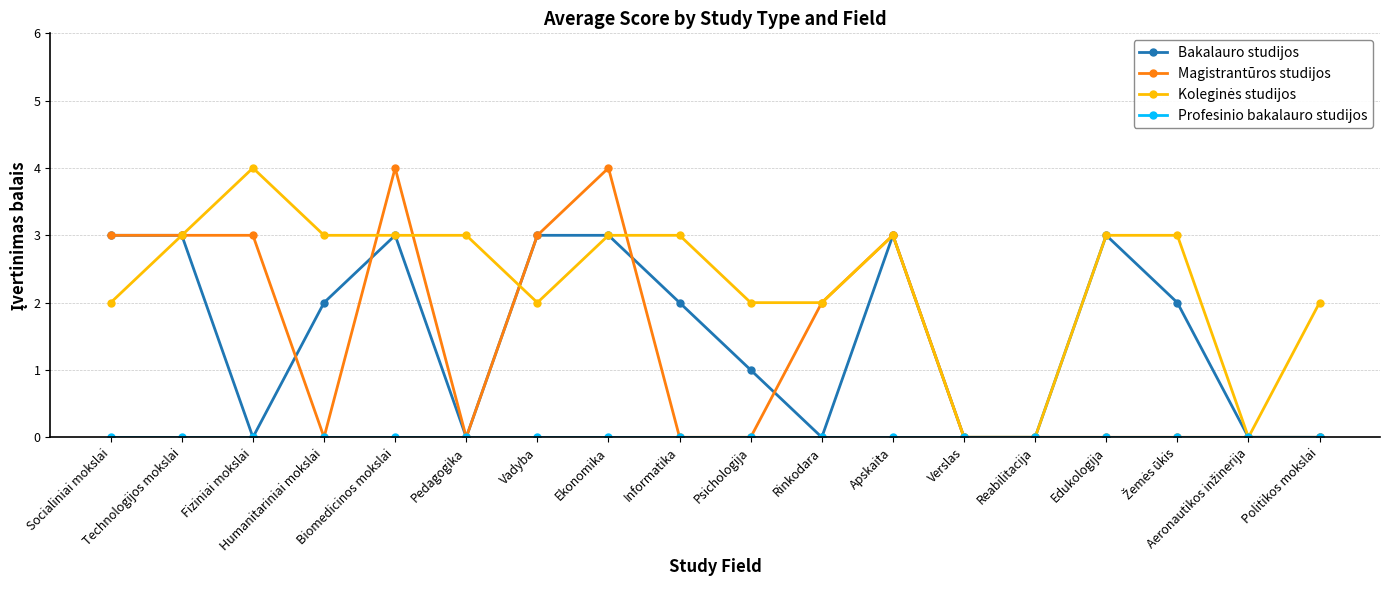

Is the value of Bakalauro studijos at Socialiniai mokslai greater than the value of Magistrantūros studijos at Informatika?

Yes